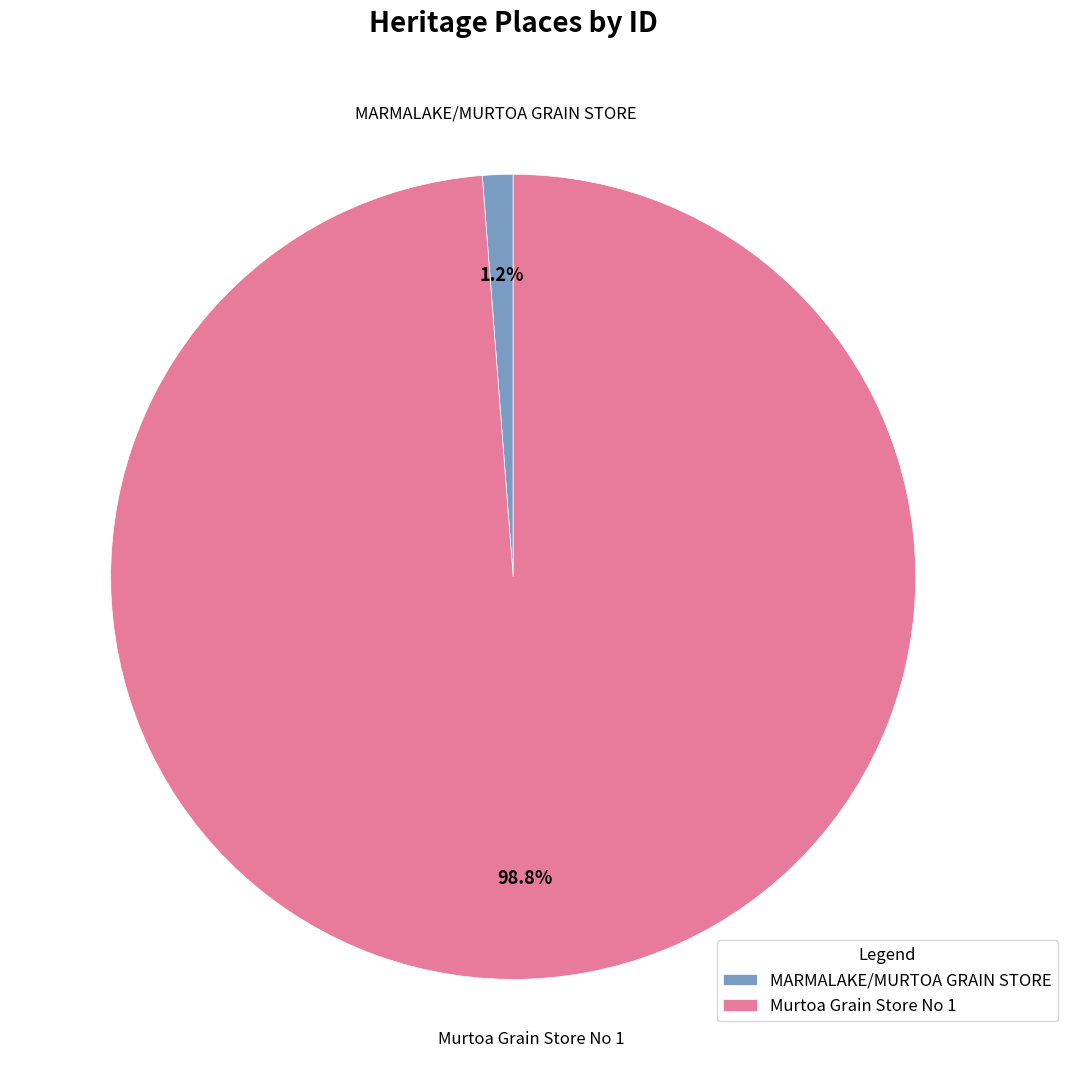

Which slice is the largest?

Murtoa Grain Store No 1